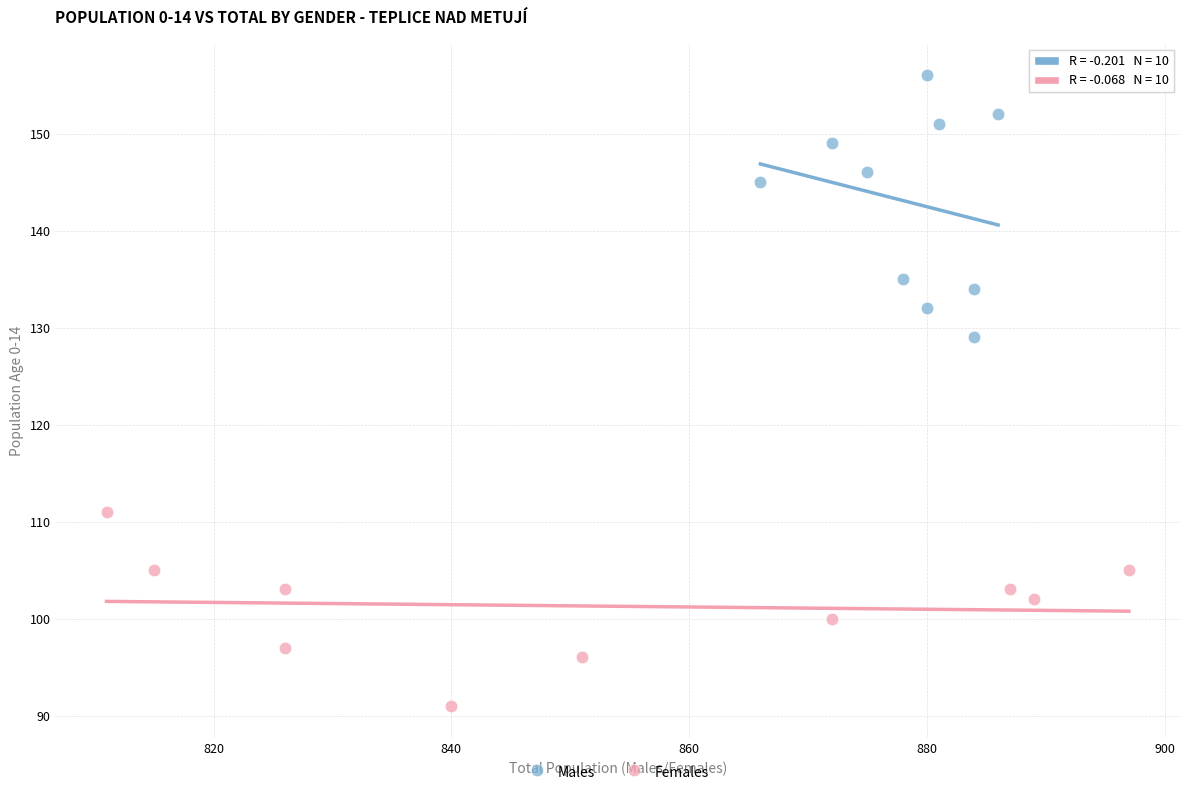

Which series reaches the minimum Y coordinate?

Females